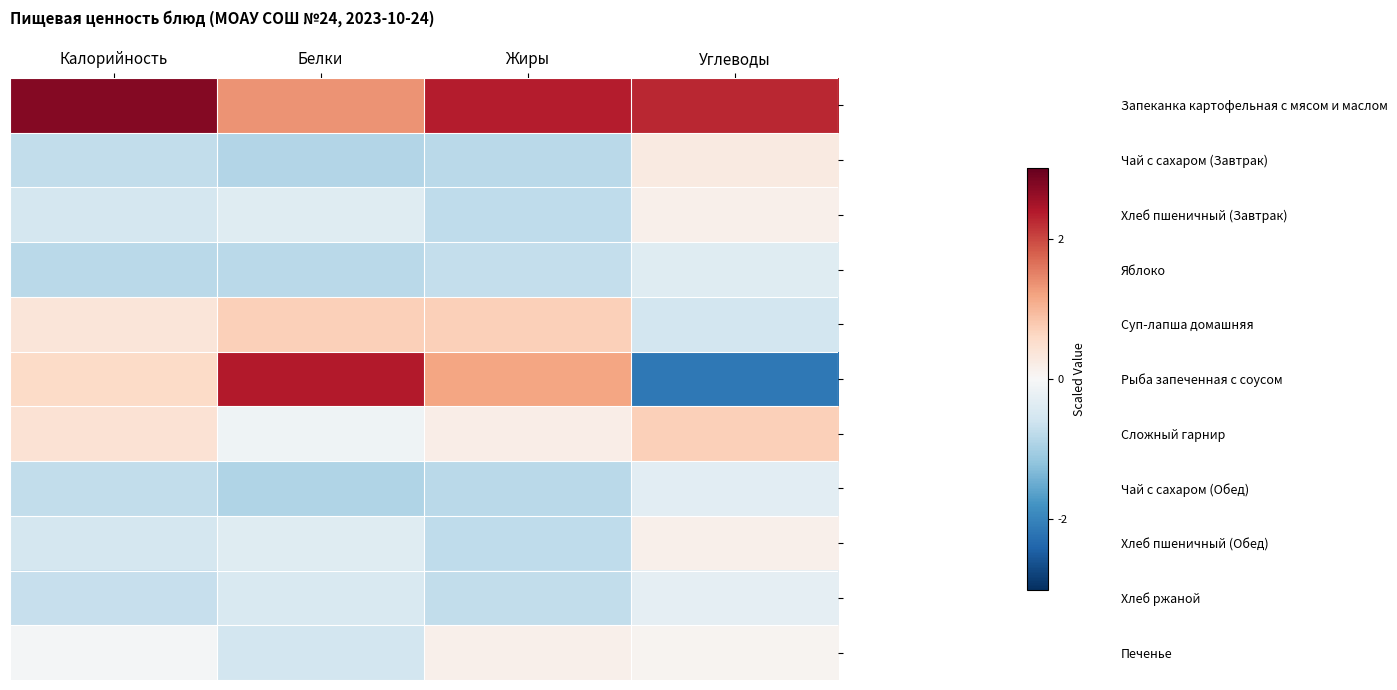

Count the number of data series in this chart.

11